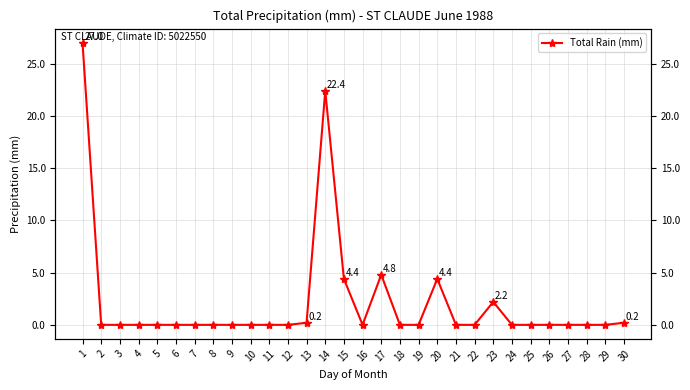

True or false: the data shows 0.0 at 2.

True